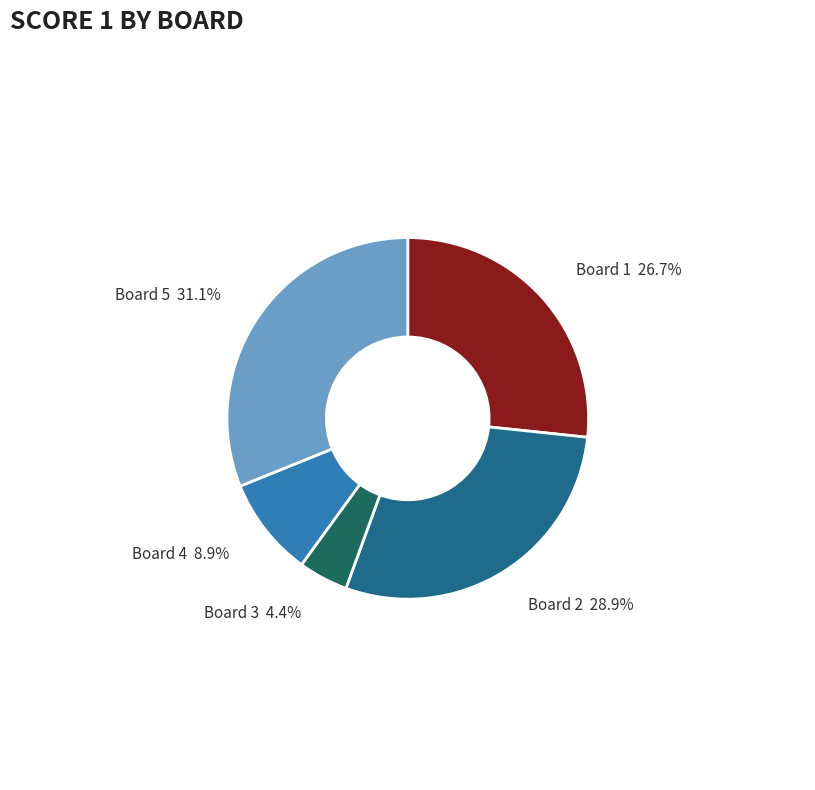

Is there a majority slice in this chart?

No